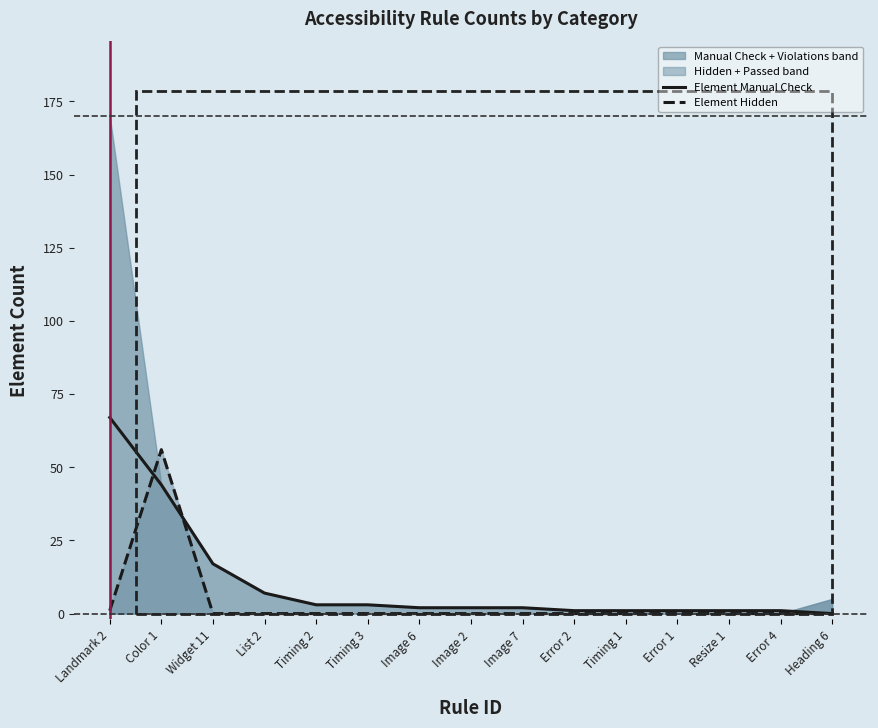

Where do Element Manual Check and Element Hidden first cross each other?

Landmark 2 and Color 1